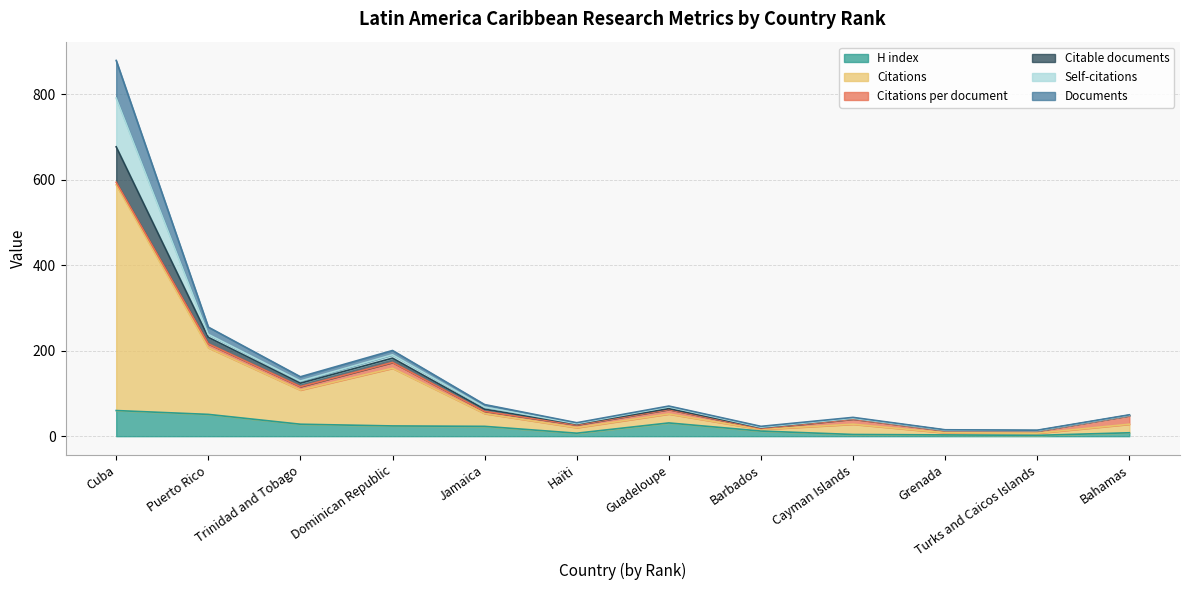

What is the label of the 4th point from the right?

Cayman Islands